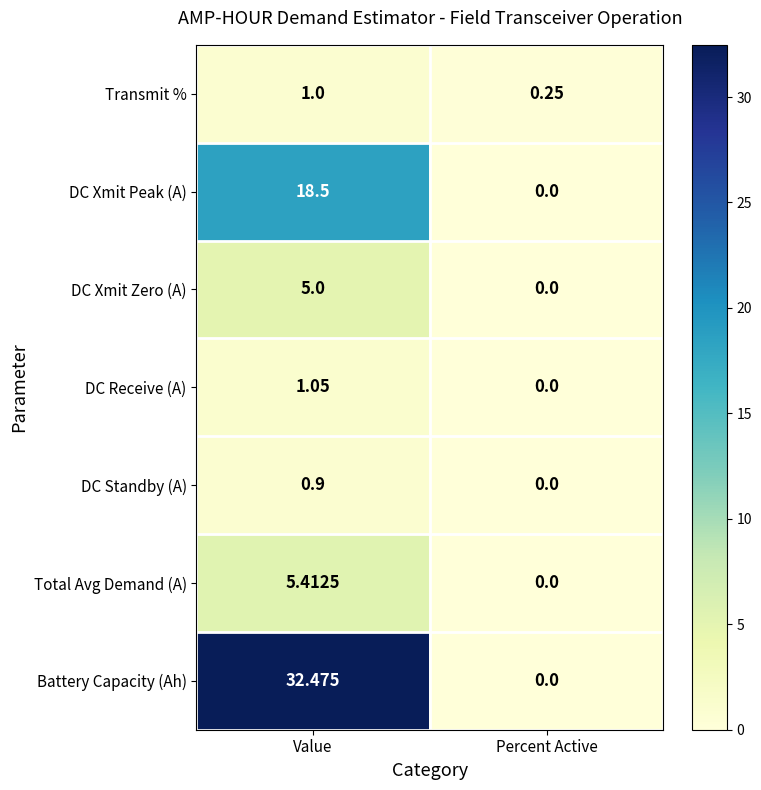

What is the difference between the highest and lowest values at Value?

31.6